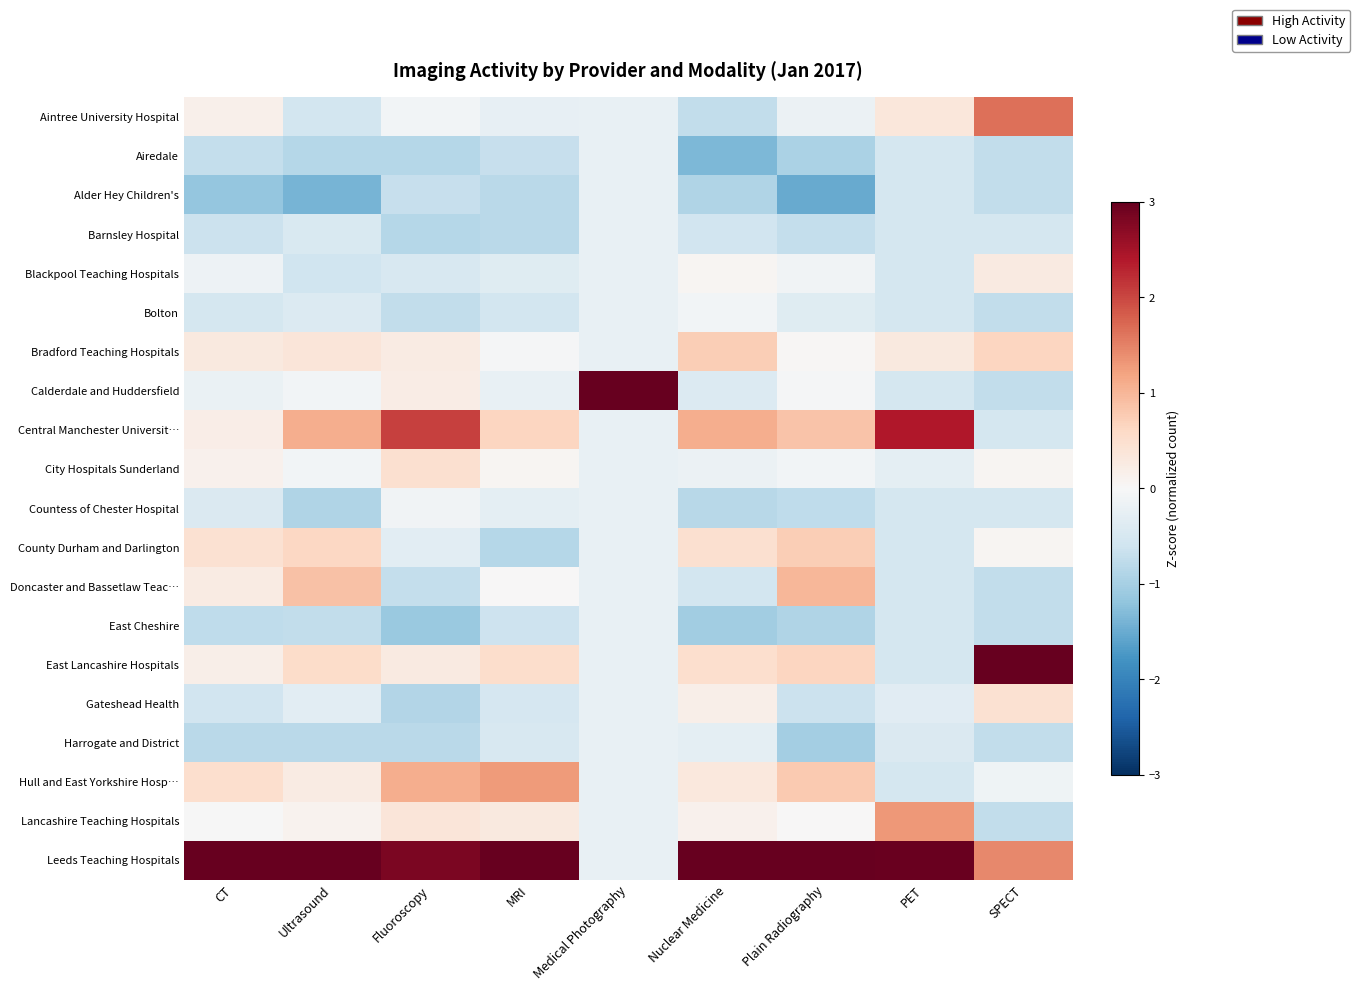

Reading left to right, transcribe all the data shown in this chart.

Aintree University Hospital: CT=0.2	Ultrasound=-0.5	Fluoroscopy=-0.1	MRI=-0.2	Medical Photography=-0.2	Nuclear Medicine=-0.7	Plain Radiography=-0.2	PET=0.3	SPECT=1.6
Airedale: CT=-0.7	Ultrasound=-0.8	Fluoroscopy=-0.8	MRI=-0.7	Medical Photography=-0.2	Nuclear Medicine=-1.3	Plain Radiography=-0.9	PET=-0.5	SPECT=-0.7
Alder Hey Children's: CT=-1.2	Ultrasound=-1.4	Fluoroscopy=-0.7	MRI=-0.8	Medical Photography=-0.2	Nuclear Medicine=-0.9	Plain Radiography=-1.5	PET=-0.5	SPECT=-0.7
Barnsley Hospital: CT=-0.7	Ultrasound=-0.5	Fluoroscopy=-0.9	MRI=-0.8	Medical Photography=-0.2	Nuclear Medicine=-0.6	Plain Radiography=-0.7	PET=-0.5	SPECT=-0.5
Blackpool Teaching Hospitals: CT=-0.1	Ultrasound=-0.6	Fluoroscopy=-0.5	MRI=-0.4	Medical Photography=-0.2	Nuclear Medicine=0.0	Plain Radiography=-0.1	PET=-0.5	SPECT=0.3
Bolton: CT=-0.5	Ultrasound=-0.4	Fluoroscopy=-0.7	MRI=-0.6	Medical Photography=-0.2	Nuclear Medicine=-0.1	Plain Radiography=-0.4	PET=-0.5	SPECT=-0.7
Bradford Teaching Hospitals: CT=0.3	Ultrasound=0.4	Fluoroscopy=0.2	MRI=-0.0	Medical Photography=-0.2	Nuclear Medicine=0.7	Plain Radiography=0.0	PET=0.3	SPECT=0.7
Calderdale and Huddersfield: CT=-0.2	Ultrasound=-0.1	Fluoroscopy=0.2	MRI=-0.2	Medical Photography=4.4	Nuclear Medicine=-0.4	Plain Radiography=-0.0	PET=-0.5	SPECT=-0.7
Central Manchester Universit…: CT=0.2	Ultrasound=1.1	Fluoroscopy=2.1	MRI=0.6	Medical Photography=-0.2	Nuclear Medicine=1.1	Plain Radiography=0.8	PET=2.4	SPECT=-0.5
City Hospitals Sunderland: CT=0.1	Ultrasound=-0.1	Fluoroscopy=0.5	MRI=0.1	Medical Photography=-0.2	Nuclear Medicine=-0.2	Plain Radiography=-0.1	PET=-0.3	SPECT=0.1
Countess of Chester Hospital: CT=-0.4	Ultrasound=-0.9	Fluoroscopy=-0.1	MRI=-0.3	Medical Photography=-0.2	Nuclear Medicine=-0.8	Plain Radiography=-0.8	PET=-0.5	SPECT=-0.5
County Durham and Darlington: CT=0.4	Ultrasound=0.6	Fluoroscopy=-0.3	MRI=-0.8	Medical Photography=-0.2	Nuclear Medicine=0.5	Plain Radiography=0.7	PET=-0.5	SPECT=0.1
Doncaster and Bassetlaw Teac…: CT=0.2	Ultrasound=0.9	Fluoroscopy=-0.7	MRI=0.0	Medical Photography=-0.2	Nuclear Medicine=-0.5	Plain Radiography=1.0	PET=-0.5	SPECT=-0.7
East Cheshire: CT=-0.8	Ultrasound=-0.7	Fluoroscopy=-1.1	MRI=-0.6	Medical Photography=-0.2	Nuclear Medicine=-1.1	Plain Radiography=-0.9	PET=-0.5	SPECT=-0.7
East Lancashire Hospitals: CT=0.2	Ultrasound=0.5	Fluoroscopy=0.3	MRI=0.5	Medical Photography=-0.2	Nuclear Medicine=0.5	Plain Radiography=0.6	PET=-0.5	SPECT=3.0
Gateshead Health: CT=-0.6	Ultrasound=-0.3	Fluoroscopy=-0.9	MRI=-0.5	Medical Photography=-0.2	Nuclear Medicine=0.2	Plain Radiography=-0.6	PET=-0.3	SPECT=0.5
Harrogate and District: CT=-0.8	Ultrasound=-0.8	Fluoroscopy=-0.8	MRI=-0.5	Medical Photography=-0.2	Nuclear Medicine=-0.3	Plain Radiography=-1.0	PET=-0.4	SPECT=-0.7
Hull and East Yorkshire Hosp…: CT=0.5	Ultrasound=0.2	Fluoroscopy=1.1	MRI=1.3	Medical Photography=-0.2	Nuclear Medicine=0.3	Plain Radiography=0.8	PET=-0.5	SPECT=-0.1
Lancashire Teaching Hospitals: CT=-0.0	Ultrasound=0.1	Fluoroscopy=0.4	MRI=0.3	Medical Photography=-0.2	Nuclear Medicine=0.1	Plain Radiography=0.0	PET=1.3	SPECT=-0.7
Leeds Teaching Hospitals: CT=3.9	Ultrasound=3.4	Fluoroscopy=2.8	MRI=3.7	Medical Photography=-0.2	Nuclear Medicine=3.4	Plain Radiography=3.2	PET=3.0	SPECT=1.5